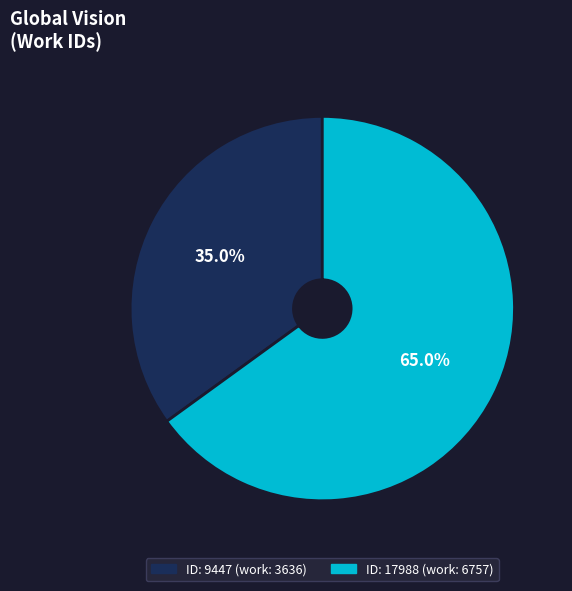

Is there a majority slice in this chart?

Yes